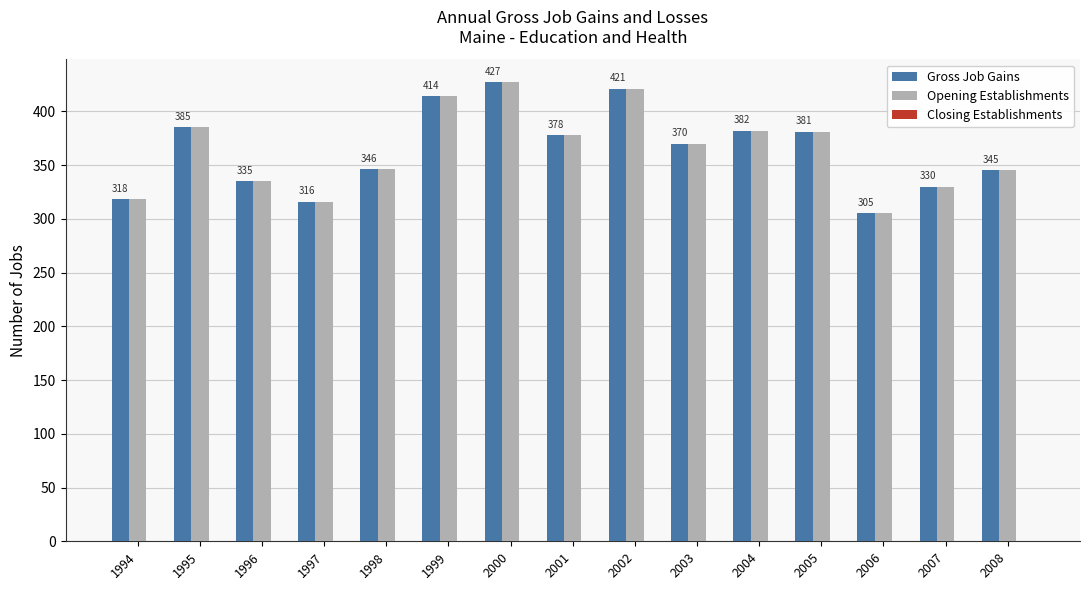

How many bars are there in total?

30